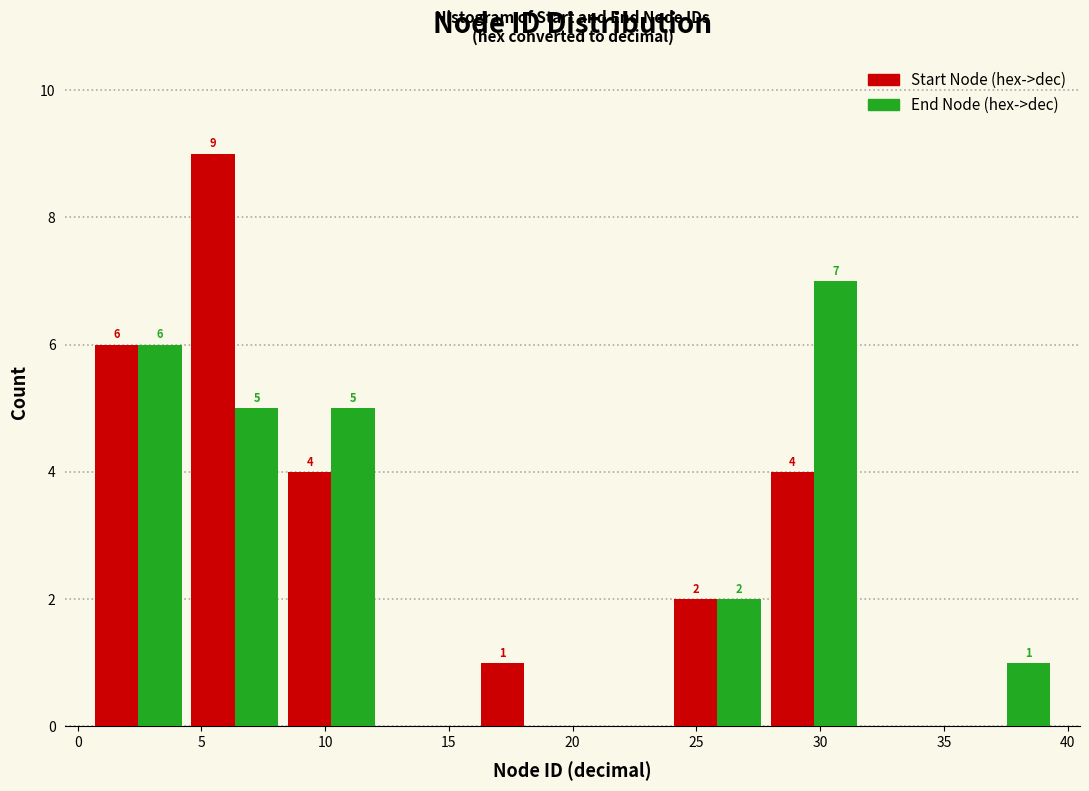

In the Start Node (hex->dec) series, which range on the x-axis has the tallest bar?

4.4 to 8.3